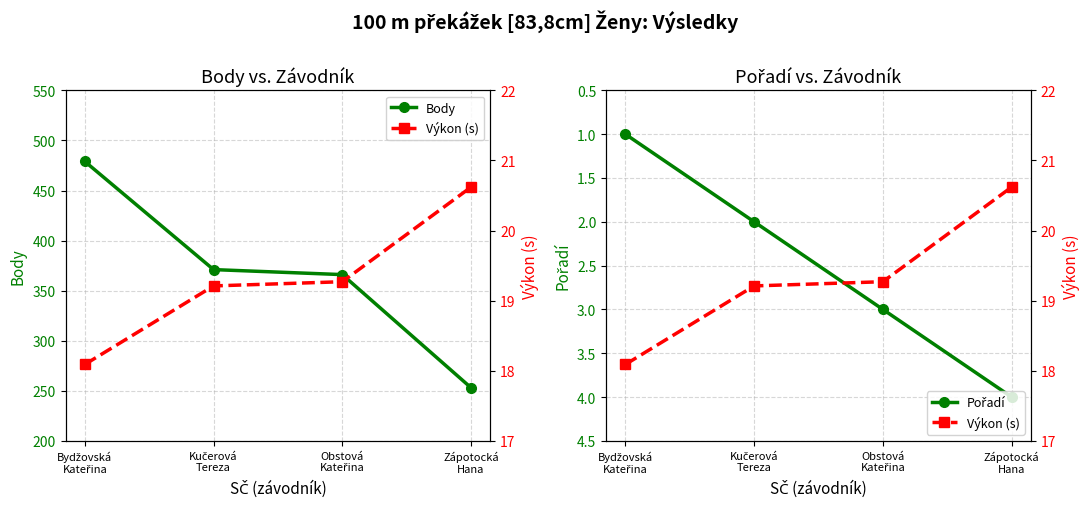

Which label corresponds to the smallest value in the chart?

Bydžovská
Kateřina